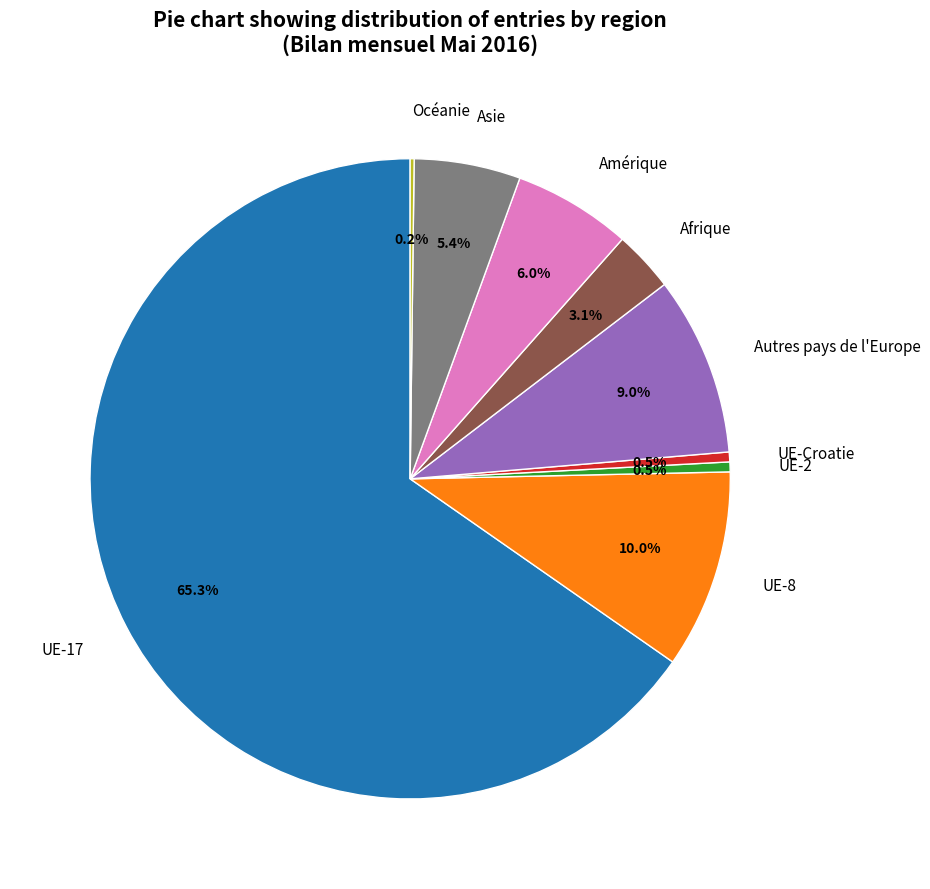

Which category accounts for the majority?

UE-17